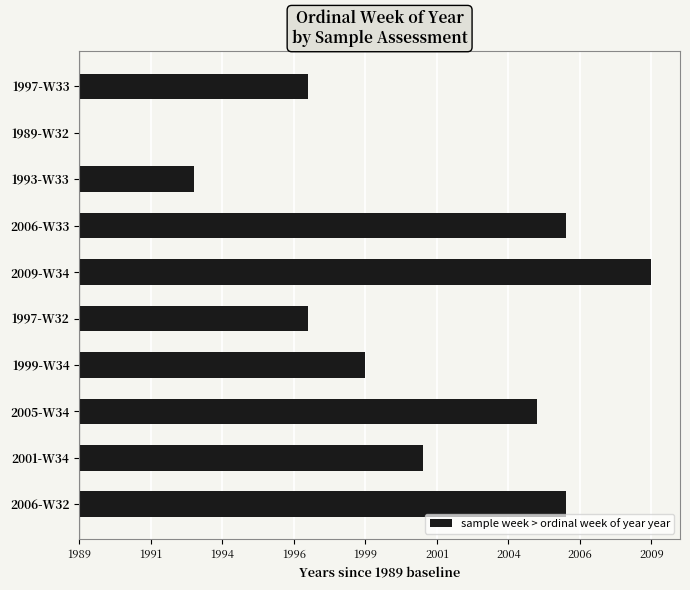

Are the bars horizontal?

Yes